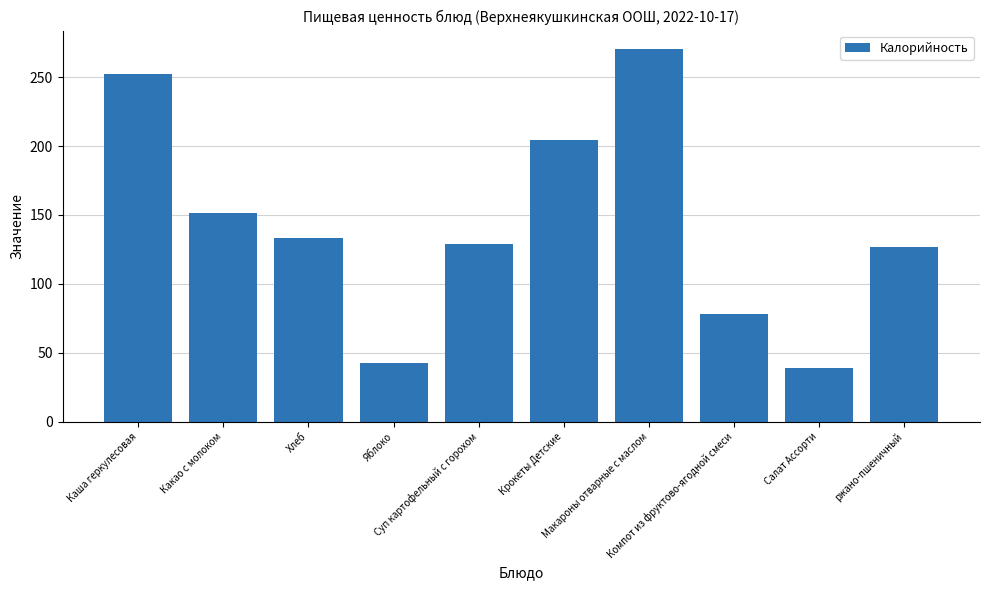

Rank the categories by value from highest to lowest.

Макароны отварные с маслом, Каша геркулесовая, Крокеты Детские, Какао с молоком, Хлеб, Суп картофельный с горохом, ржано-пшеничный, Компот из фруктово-ягодной смеси, Яблоко, Салат Ассорти